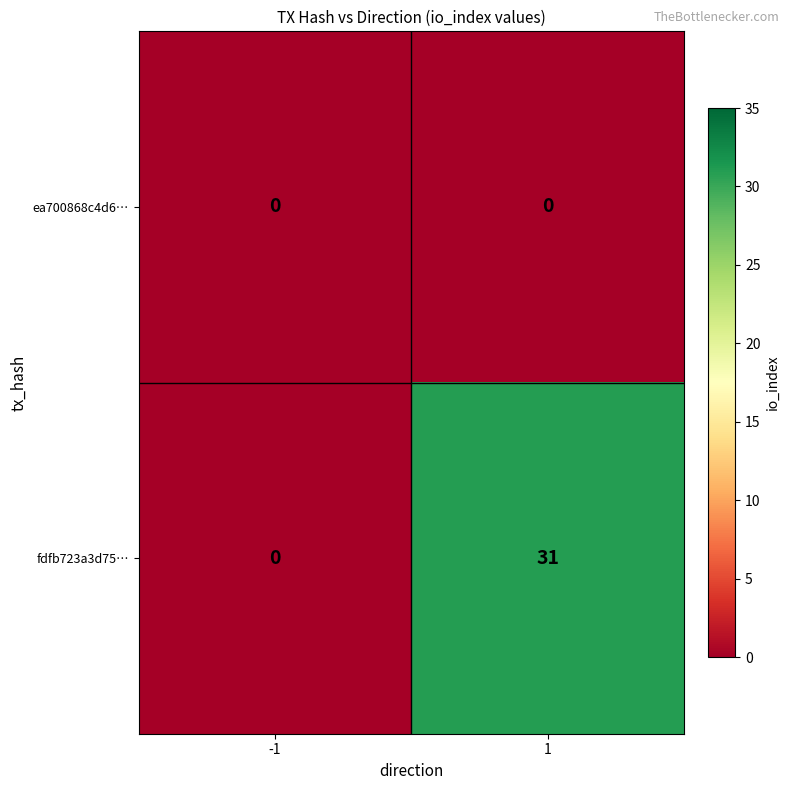

Between -1 and 1, which series saw the biggest shift?

fdfb723a3d75…